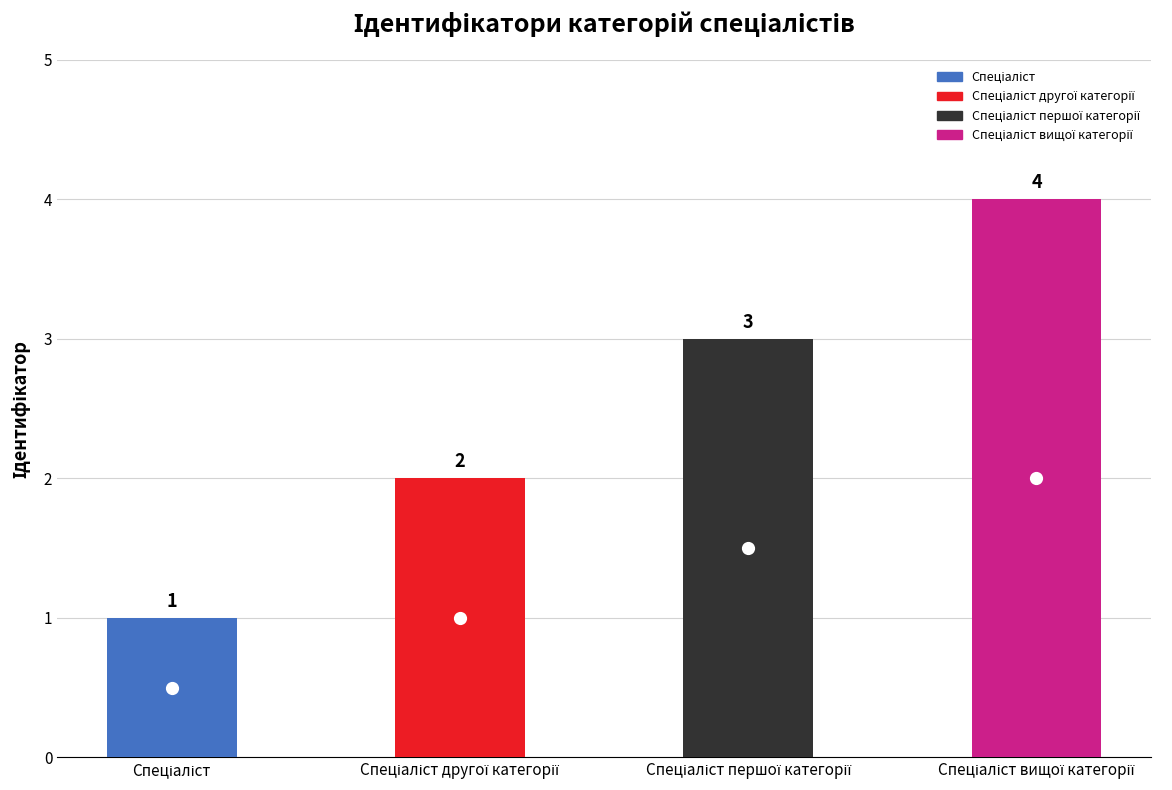

What is the value of the 1st bar from the left?

1